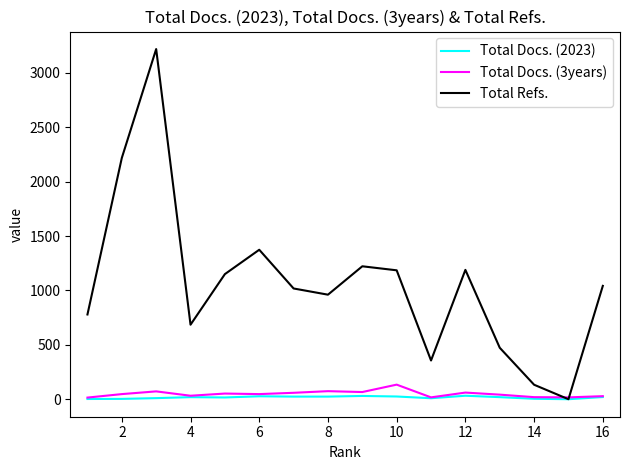

What is the maximum value shown in the chart?

3219